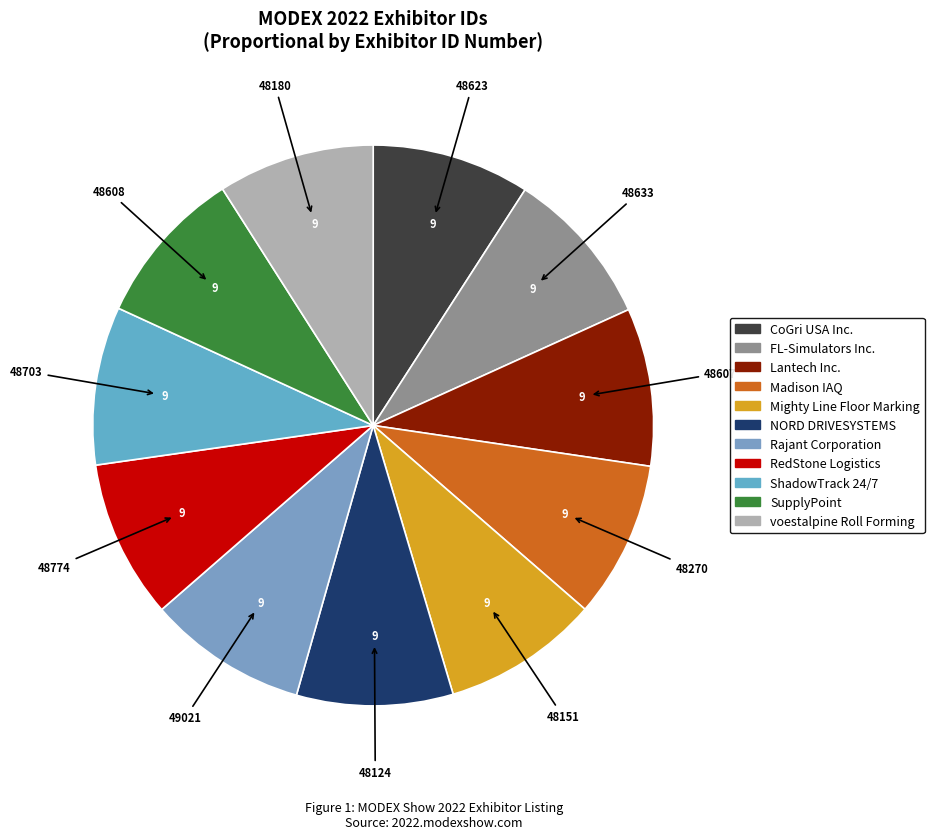

Does ShadowTrack 24/7 account for over 50% of the chart?

No